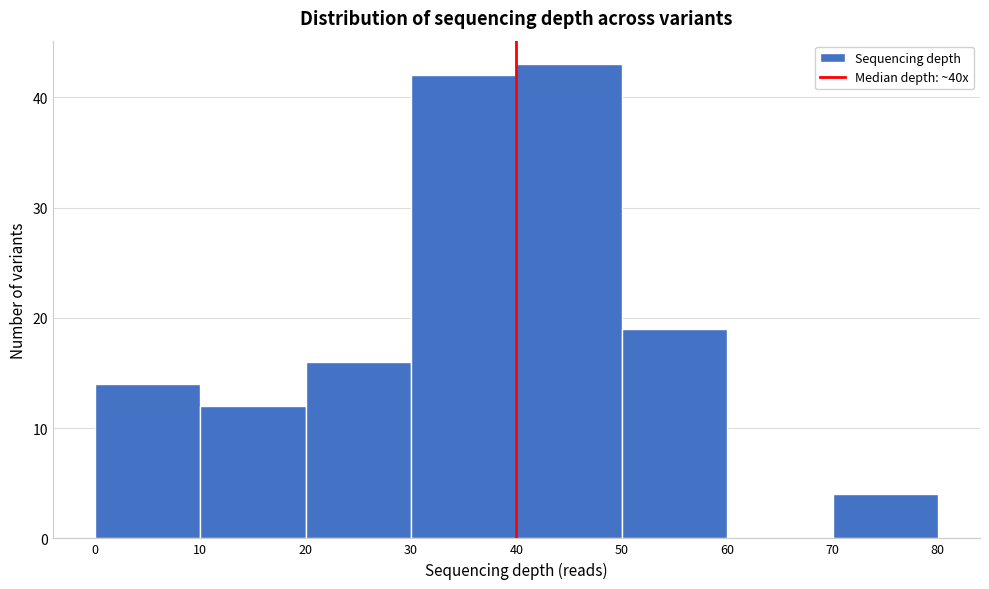

Reading left to right, transcribe this chart: for each bar, give the range it covers on the x-axis and its height. The values are not printed on the chart, so give them approximately, as read against the axis.

0 to 10: 14
10 to 20: 12
20 to 30: 16
30 to 40: 42
40 to 50: 43
50 to 60: 19
60 to 70: 0
70 to 80: 4